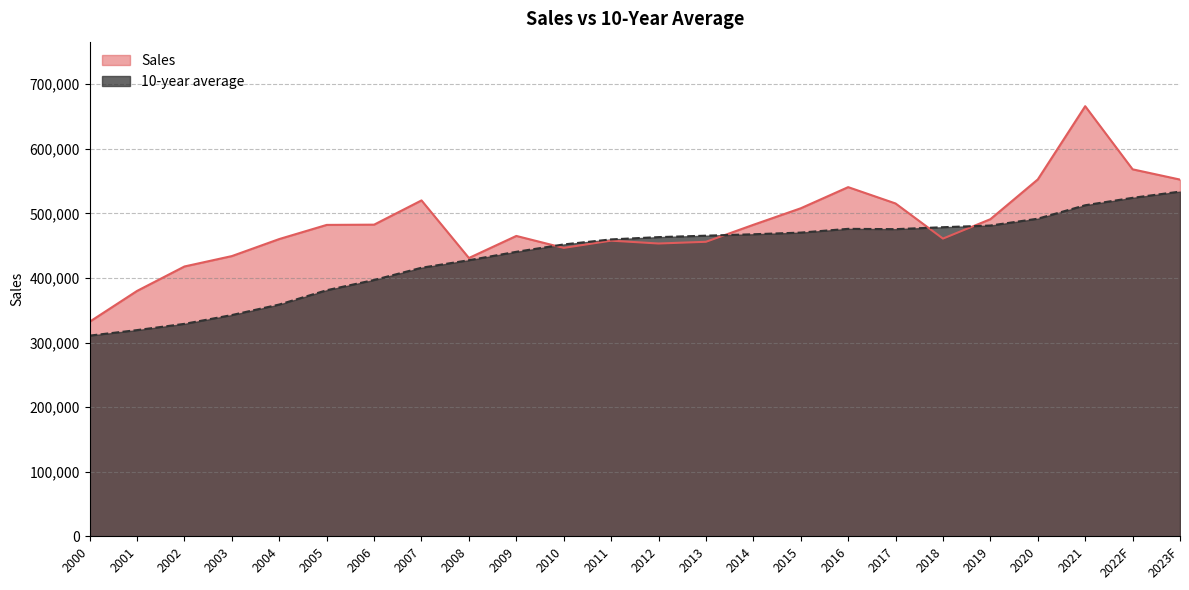

List the labels in order of 10-year average value, smallest first.

2000, 2001, 2002, 2003, 2004, 2005, 2006, 2007, 2008, 2009, 2010, 2011, 2012, 2013, 2014, 2015, 2017, 2016, 2018, 2019, 2020, 2021, 2022F, 2023F